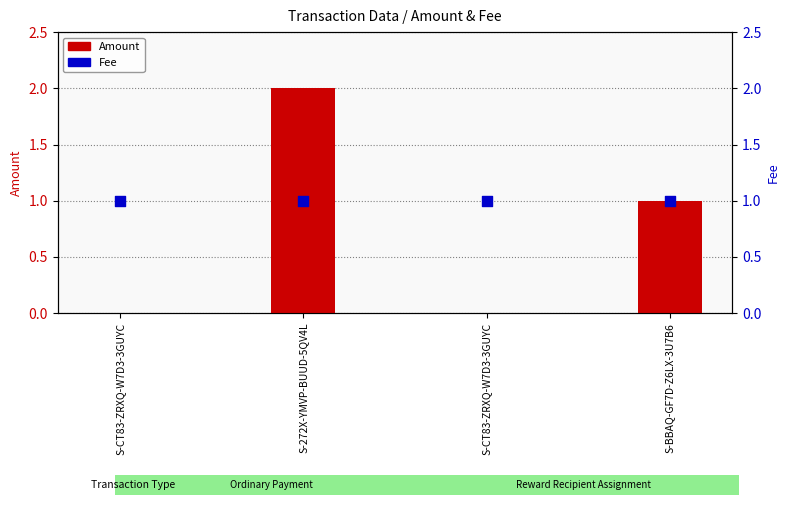

At how many categories does at least one series exceed 1?

1